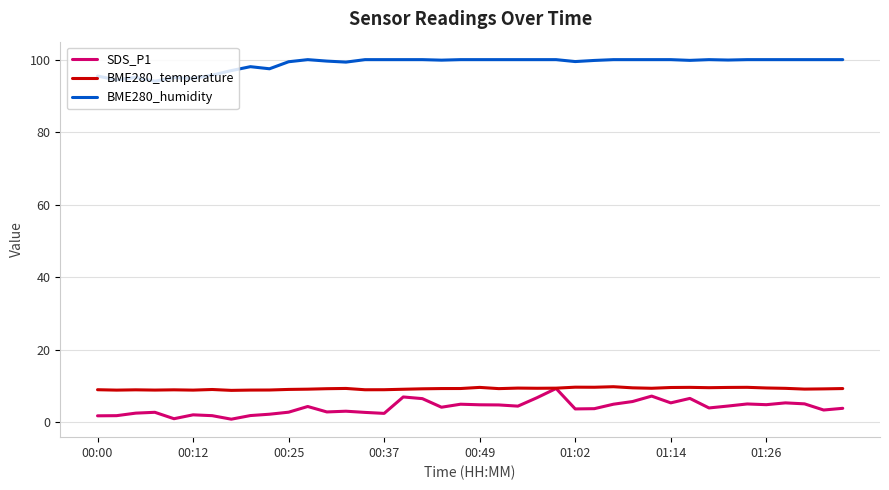

Which series has the largest total across all categories?

BME280_humidity